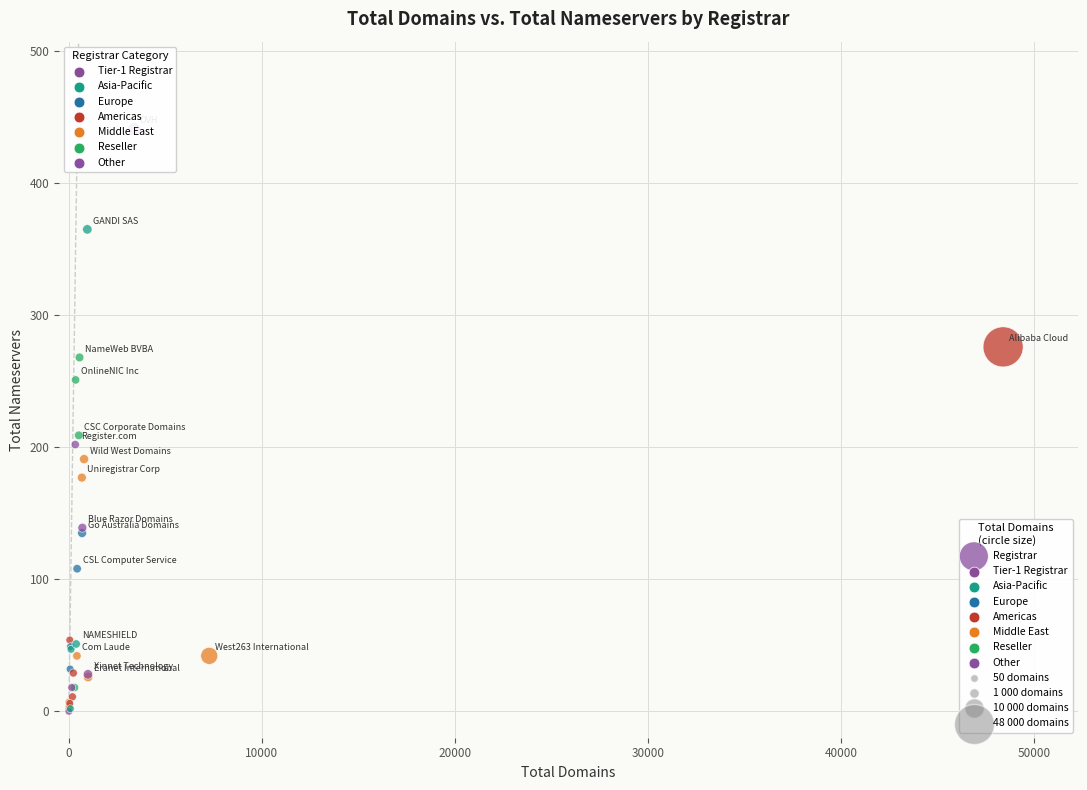

What Y value in the scatter plot is closest to 220?

209